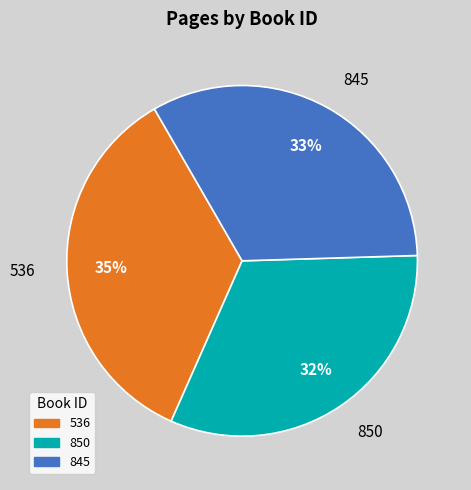

Is there a majority slice in this chart?

No